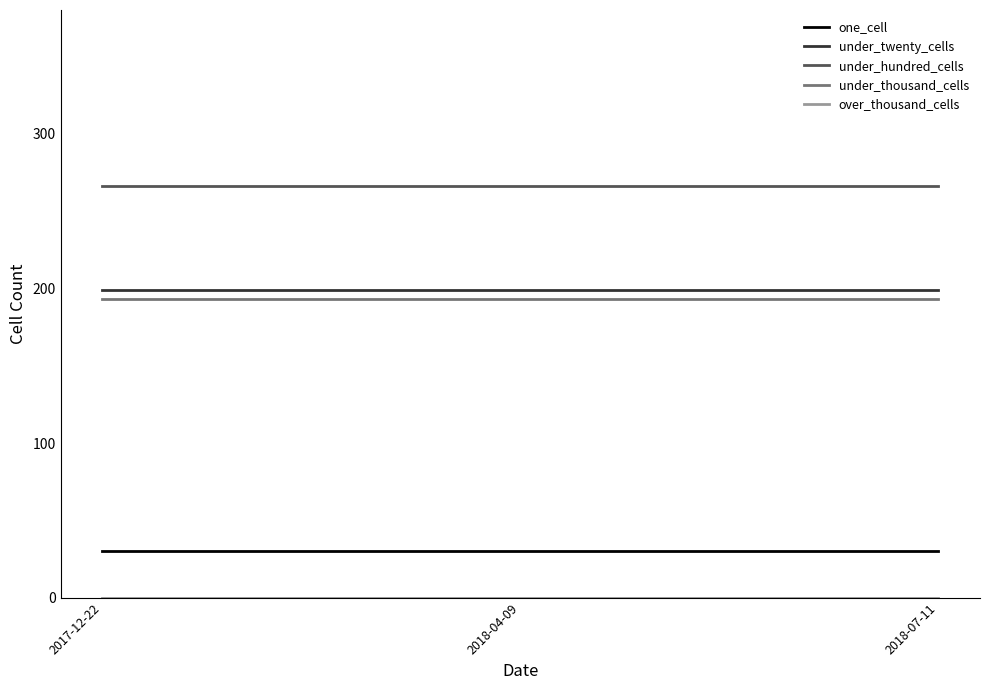

The value of under_hundred_cells at 2018-07-11 is 427. True or false?

False